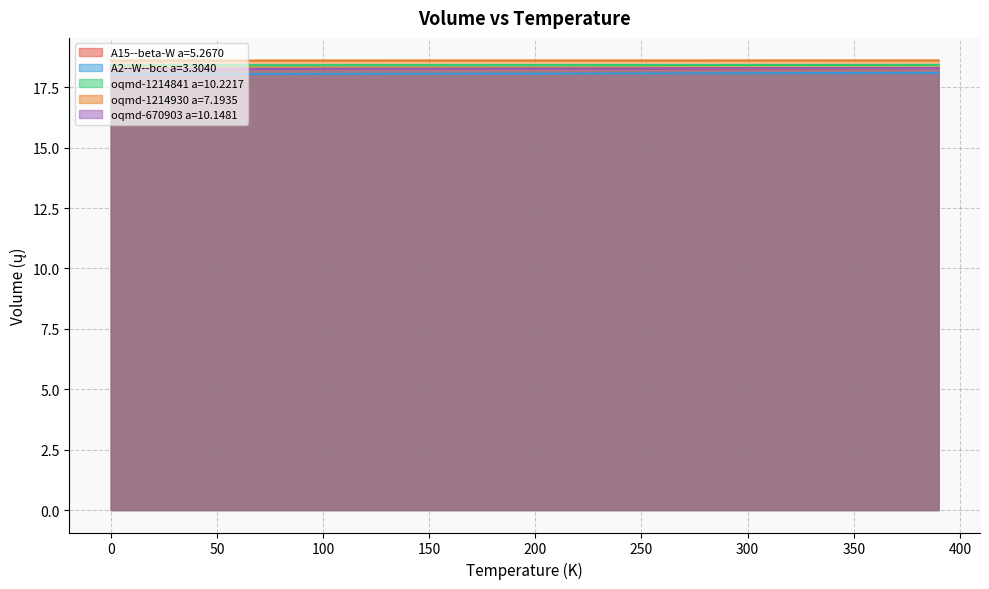

List the series in order of their peak value, lowest first.

A2--W--bcc a=3.3040, oqmd-670903 a=10.1481, A15--beta-W a=5.2670, oqmd-1214841 a=10.2217, oqmd-1214930 a=7.1935